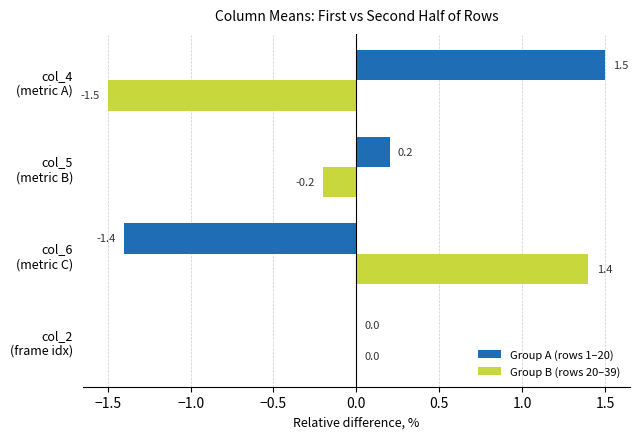

Which series has the largest total across all categories?

Group A (rows 1–20)